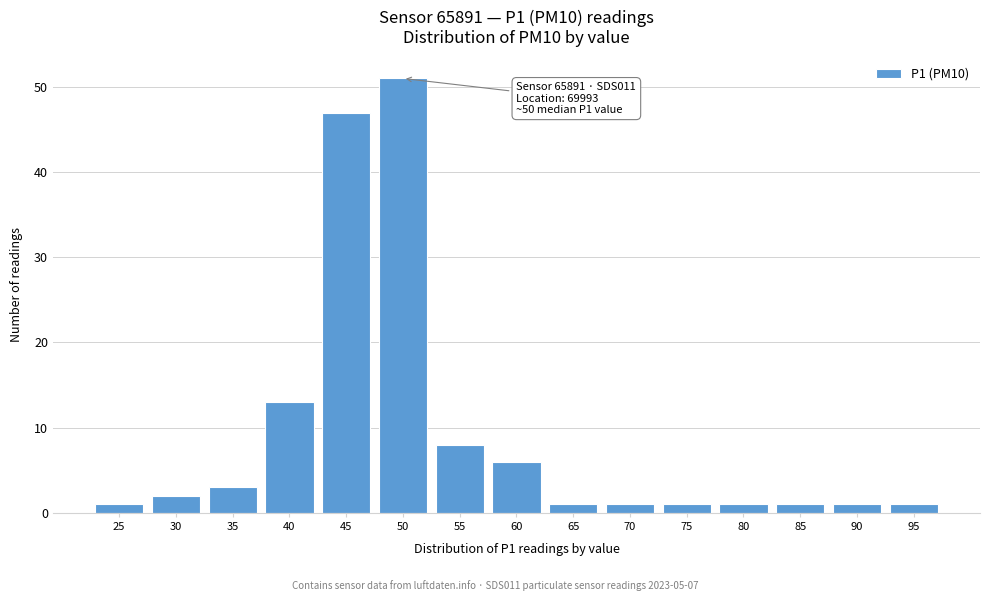

Reading left to right, transcribe all the data shown in this chart.

1	2	3	13	47	51	8	6	1	1	1	1	1	1	1